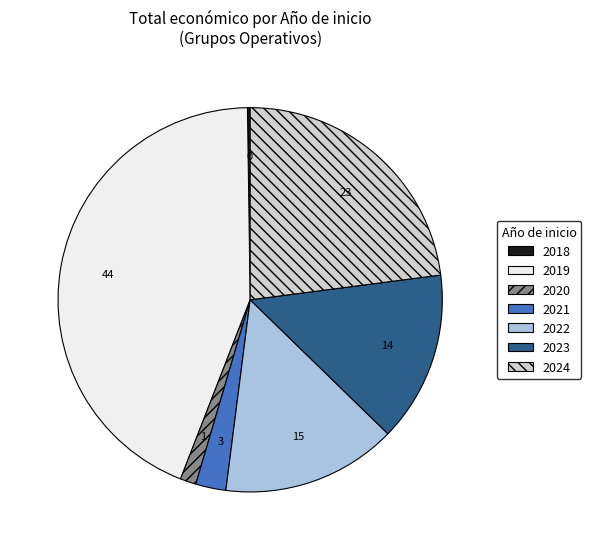

What is the ratio of the value at 2023 to the value at 2020?

10.7